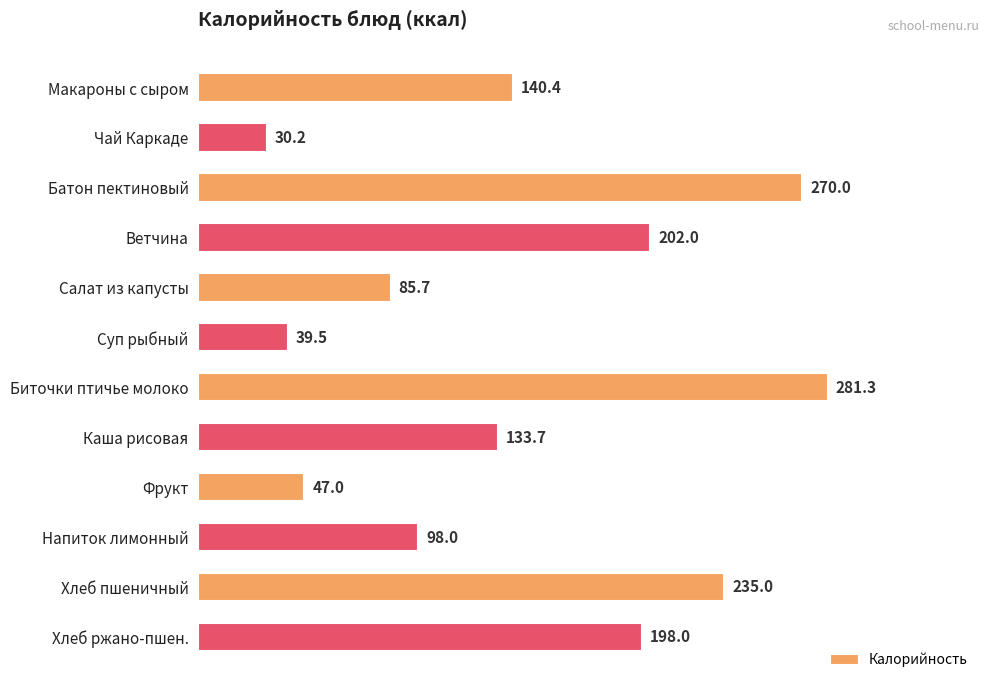

What value does the data have at Чай Каркаде?

30.2